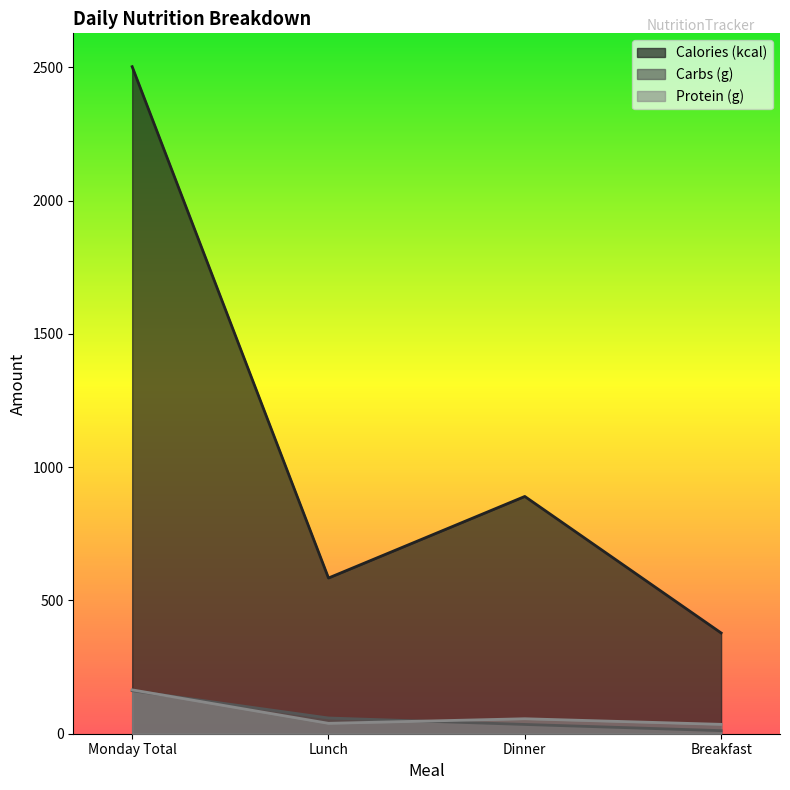

What are all the series names shown in the legend?

Calories (kcal), Carbs (g), Protein (g)